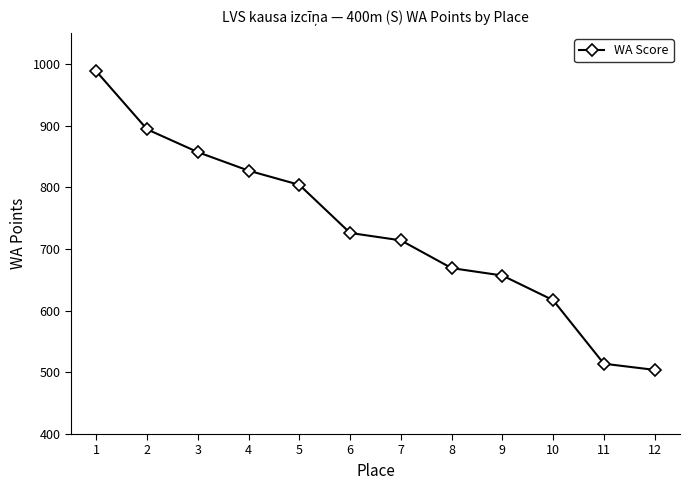

Reading left to right, list all the values displayed in this chart.

1=988	2=894	3=857	4=827	5=804	6=726	7=714	8=669	9=657	10=617	11=514	12=504